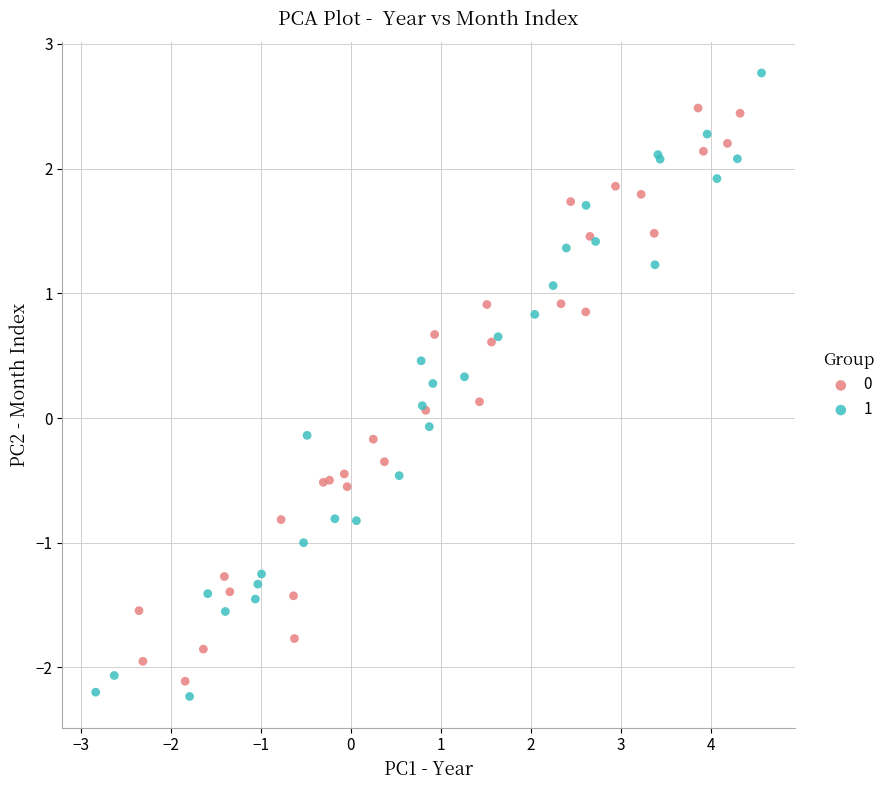

What are all the series names shown in the legend?

0, 1